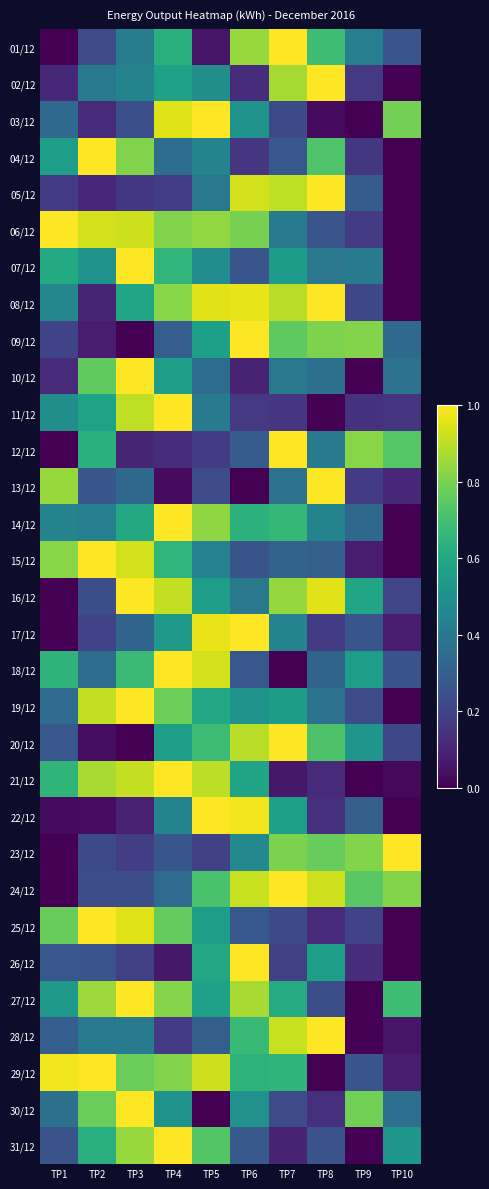

Which series has the widest spread of values?

01/12